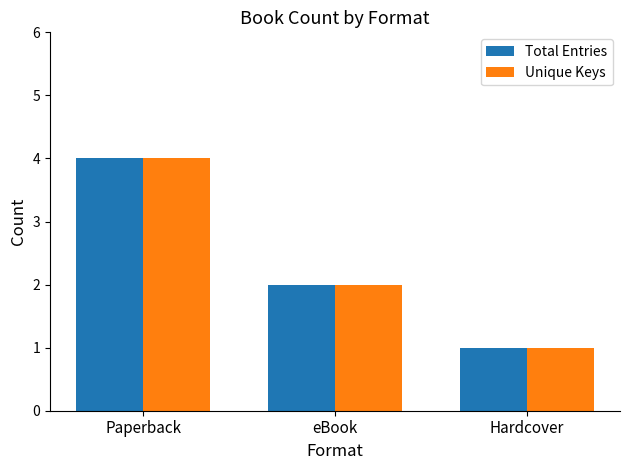

Which category has the lowest value in the Total Entries series?

Hardcover